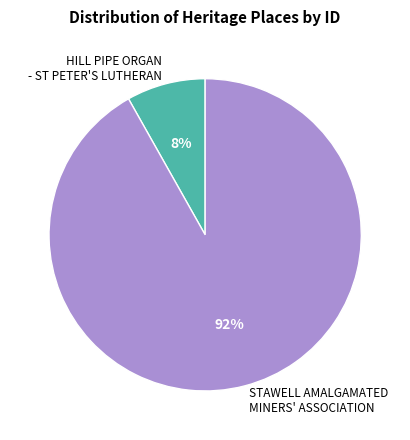

To the nearest percent, what is the difference between the largest and smallest slice percentages?

84%